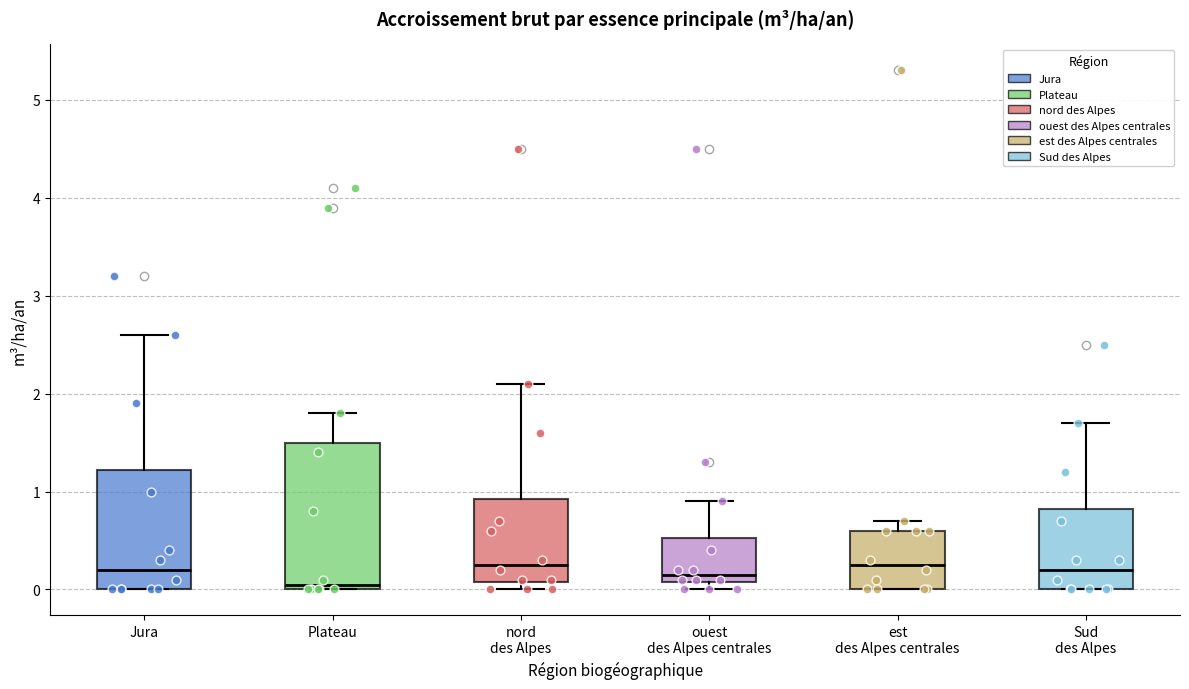

Reading left to right, read every box against the y-axis: the position of its median line, the range the box covers, and the ends of its whiskers. The values are not printed on the chart, so give them approximately, as read against the axis.

Jura: median 0.2, box 0.0 to 1.2, whiskers 0.0 to 2.6
Plateau: median 0.1, box 0.0 to 1.5, whiskers 0.0 to 1.8
nord des Alpes: median 0.3, box 0.1 to 0.9, whiskers 0.0 to 2.1
ouest des Alpes centrales: median 0.2, box 0.1 to 0.5, whiskers 0.0 to 0.9
est des Alpes centrales: median 0.3, box 0.0 to 0.6, whiskers 0.0 to 0.7
Sud des Alpes: median 0.2, box 0.0 to 0.8, whiskers 0.0 to 1.7